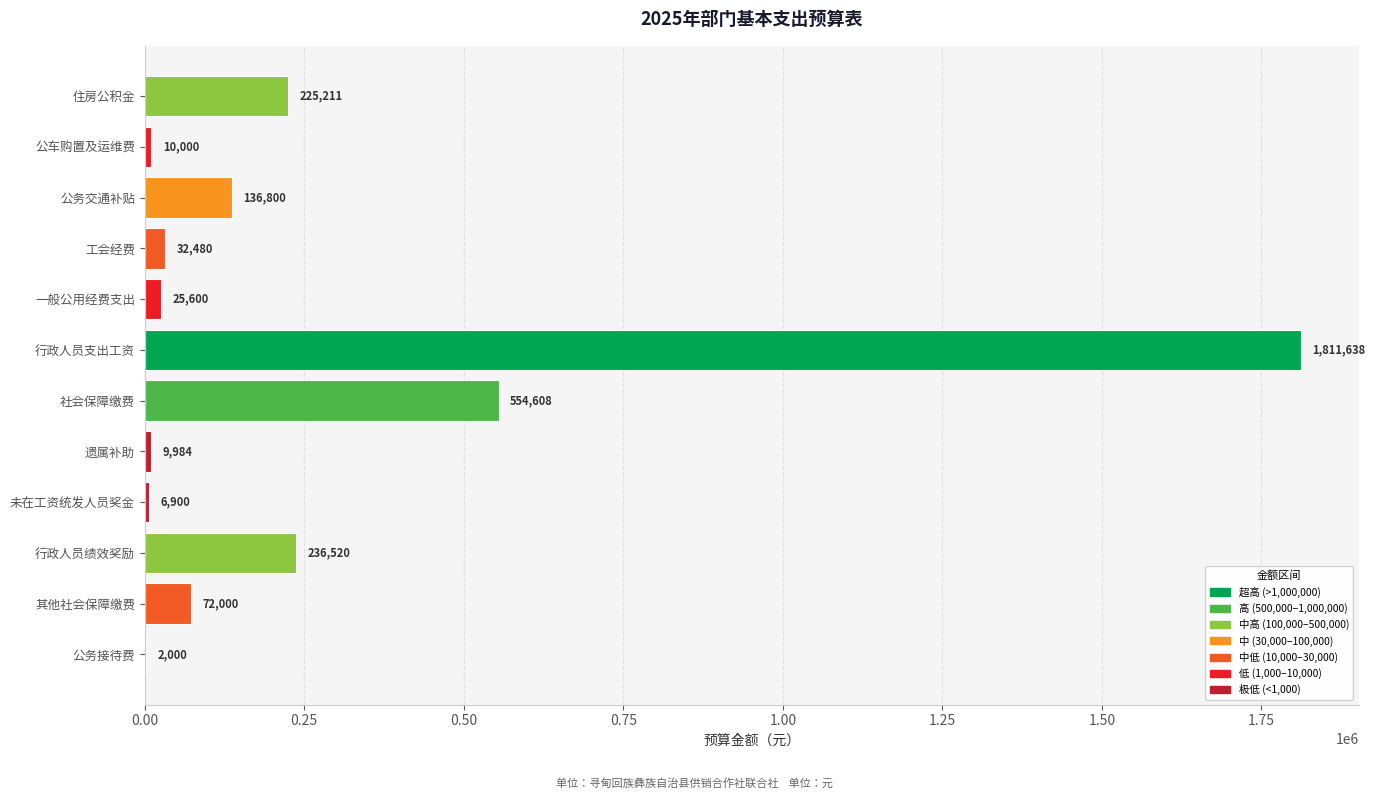

What is the greatest value displayed?

1811638.0